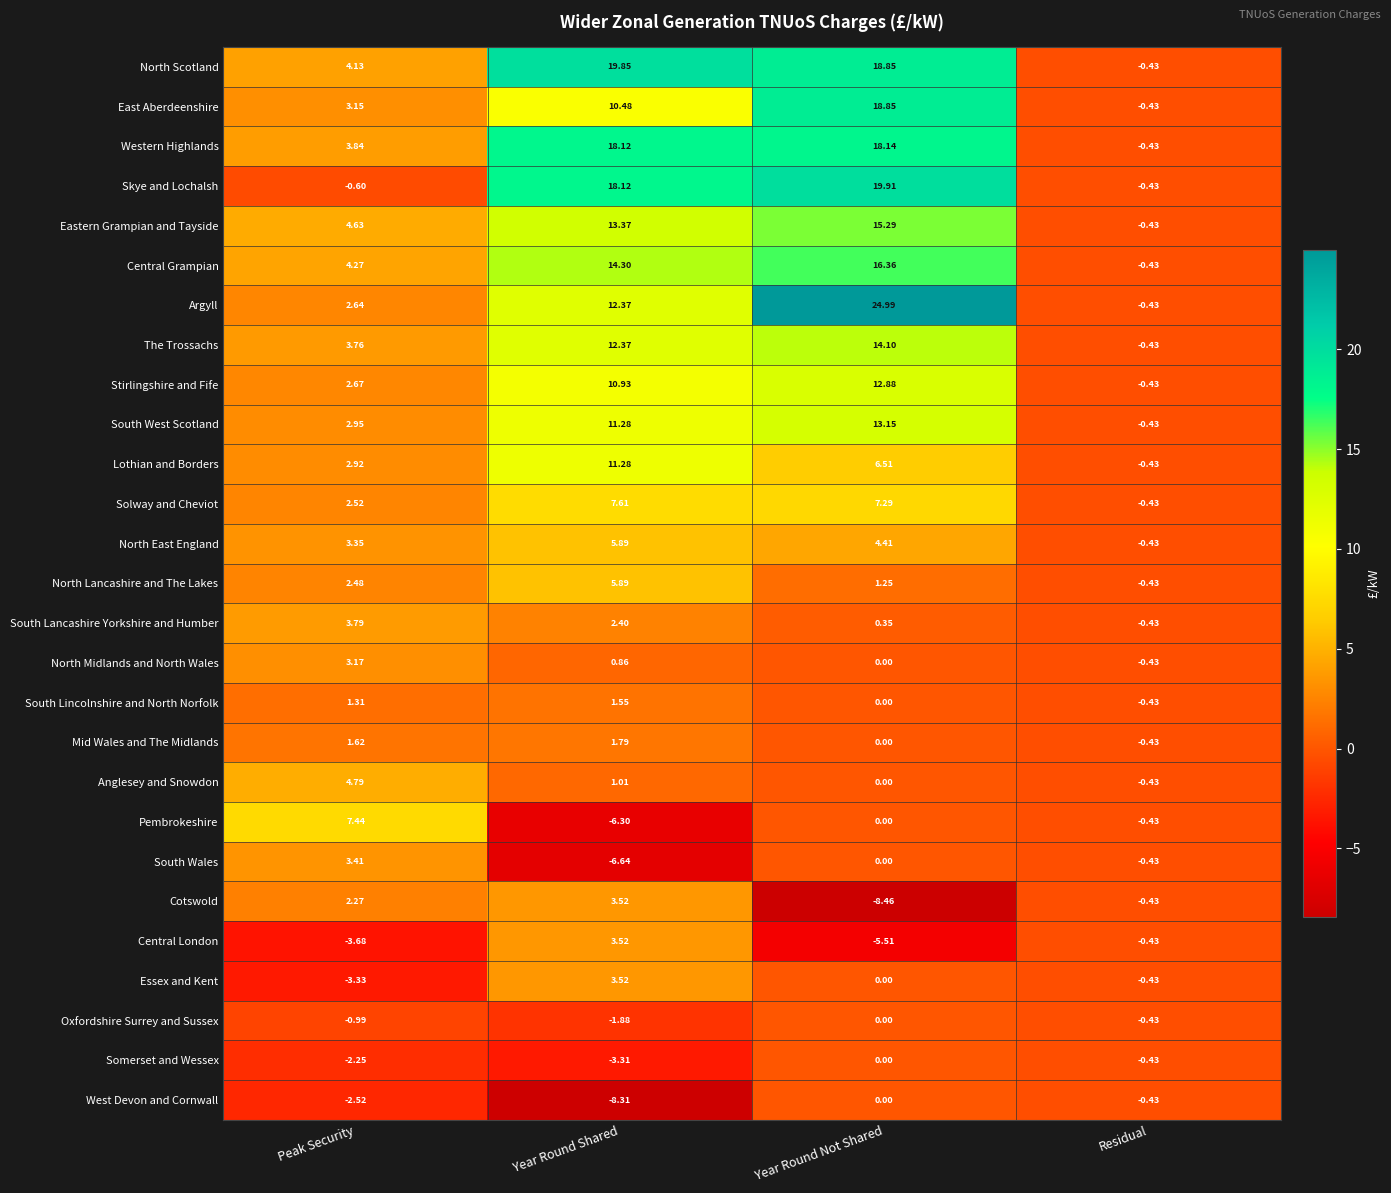

At which label does North Lancashire and The Lakes reach its minimum?

Residual